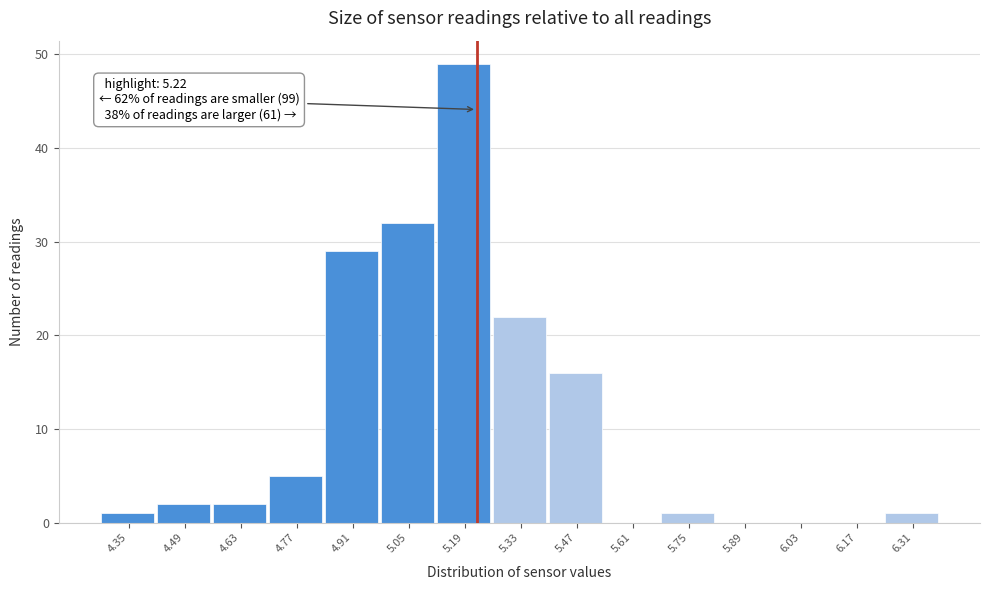

Which range on the x-axis has the tallest bar?

5.12 to 5.26